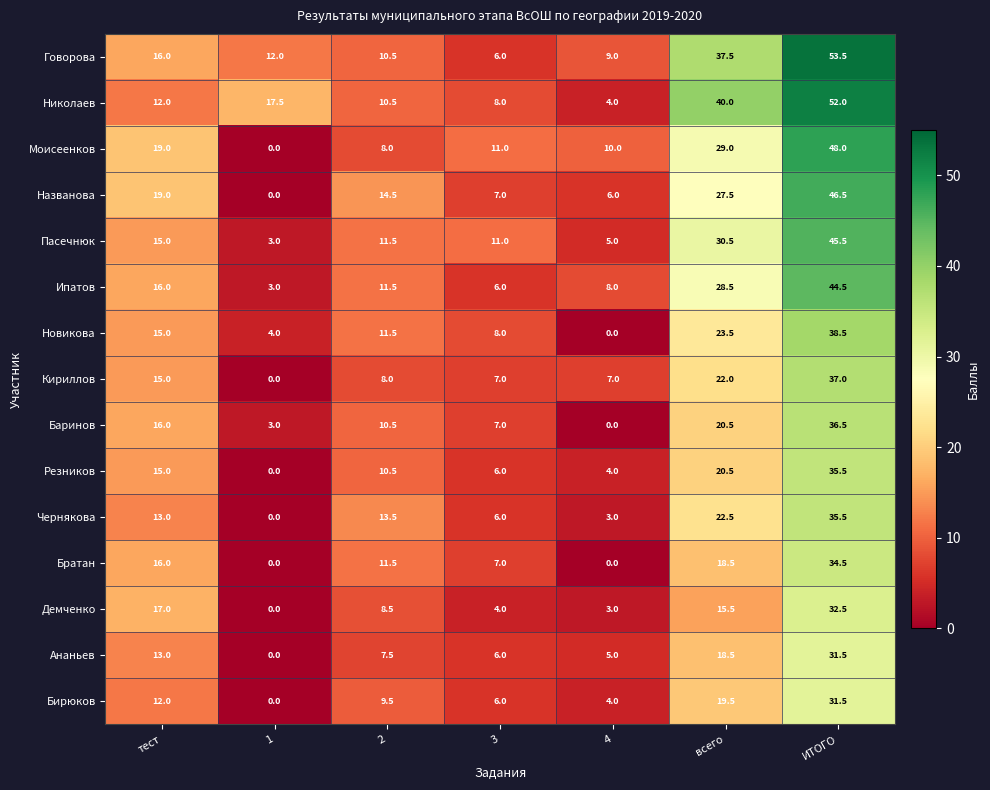

What is the total value across all series at тест?

229.0